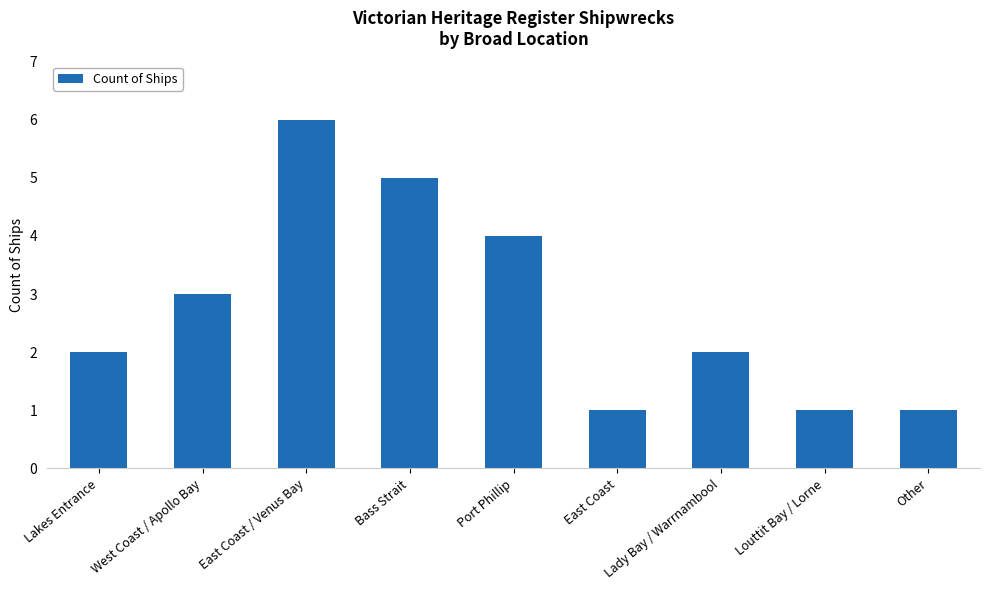

Which category has the highest value across all series?

East Coast / Venus Bay